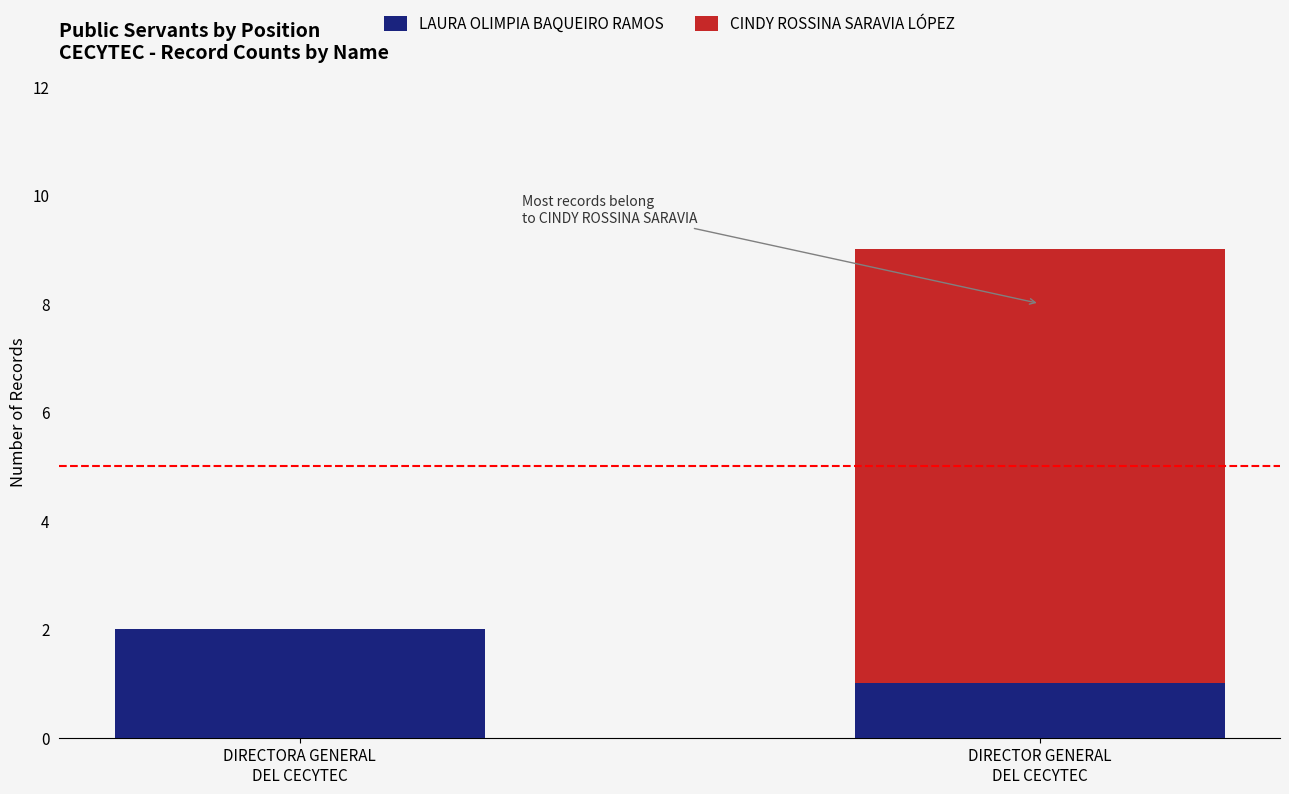

The LAURA OLIMPIA BAQUEIRO RAMOS series shows 2 at DIRECTORA GENERAL
DEL CECYTEC. True or false?

True